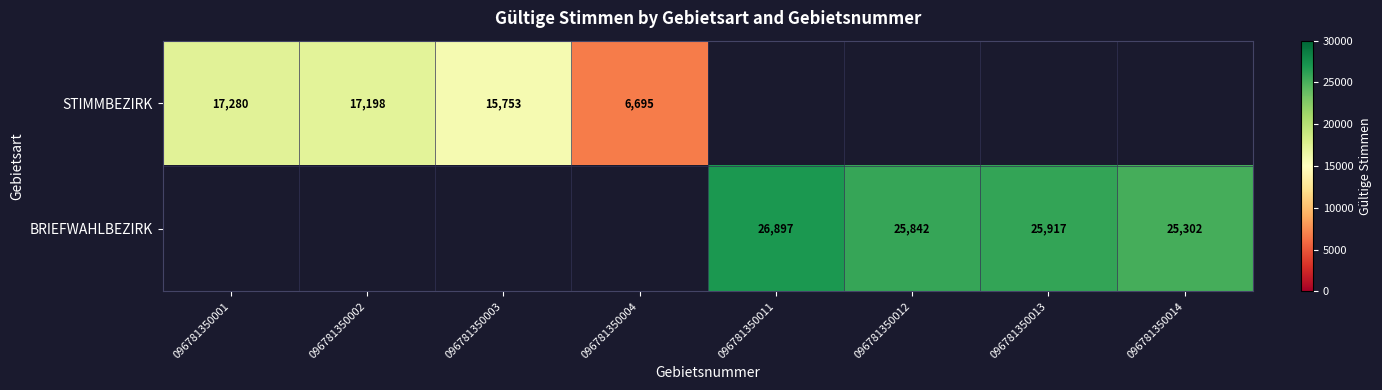

How many series are shown in this chart?

2